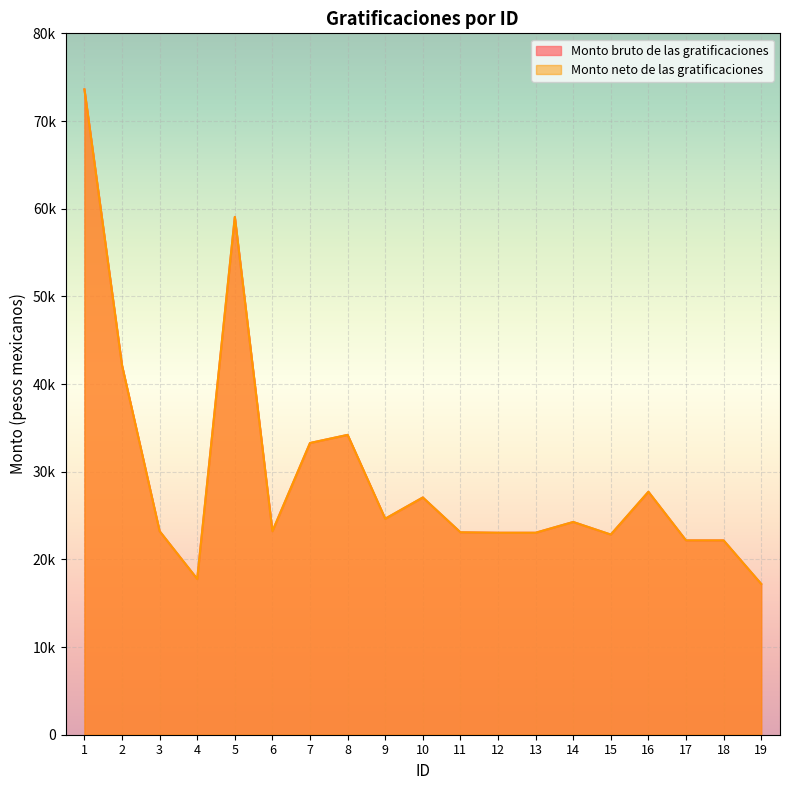

Is it true that Monto bruto de las gratificaciones equals 23210.7 at 6?

True